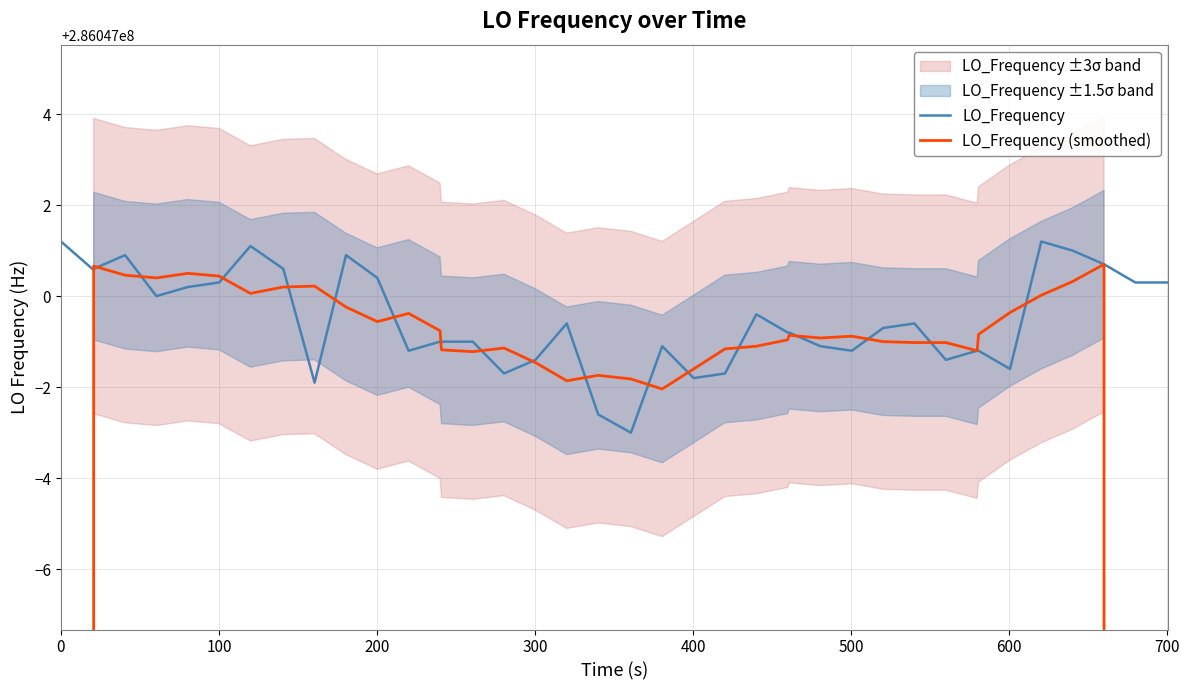

Which series has the largest total across all categories?

LO_Frequency